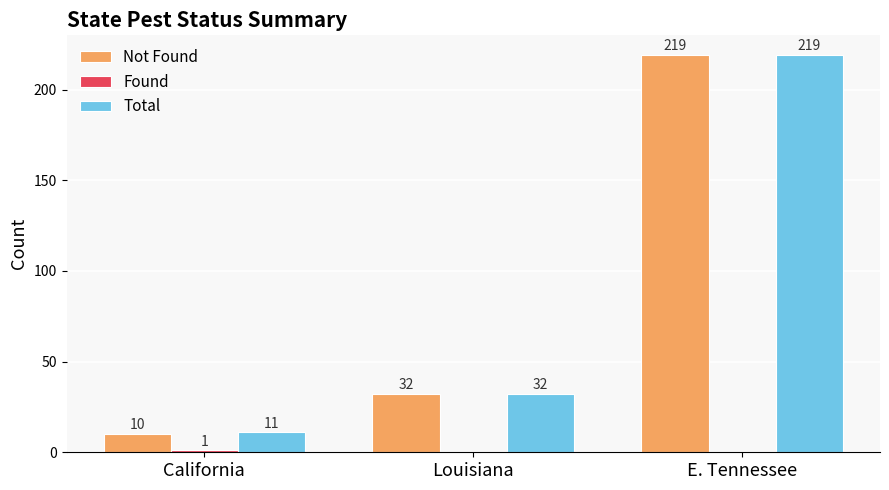

What is the total value across all series at E. Tennessee?

438